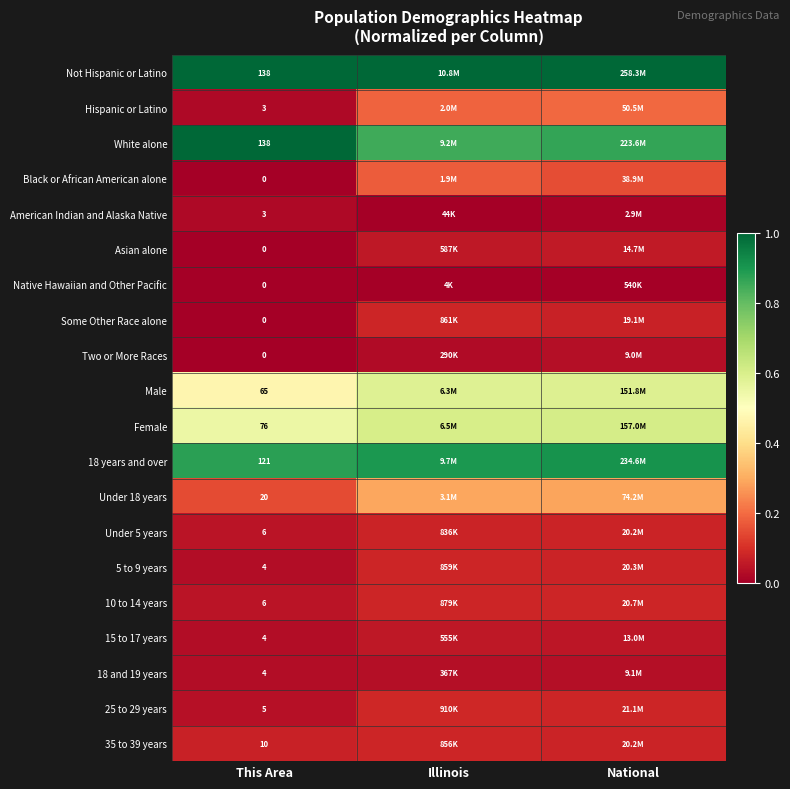

At which category does the chart reach its peak across all series?

This Area